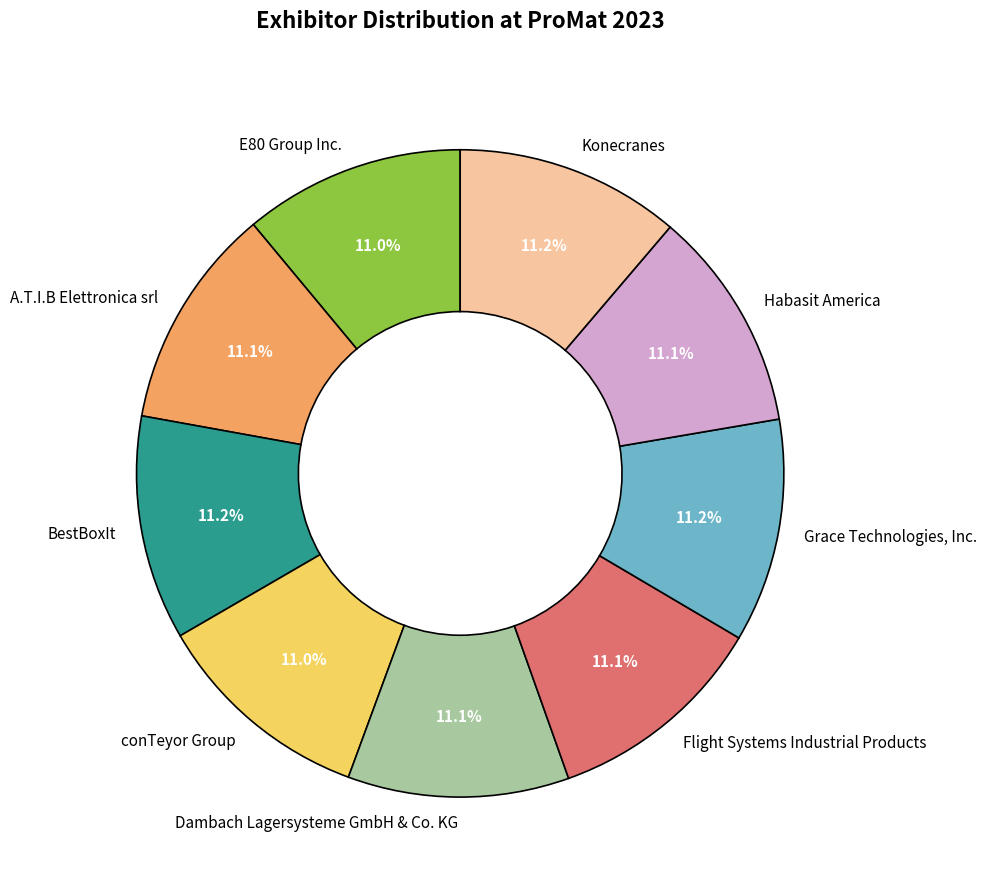

True or false: BestBoxIt accounts for 11% of the total.

True